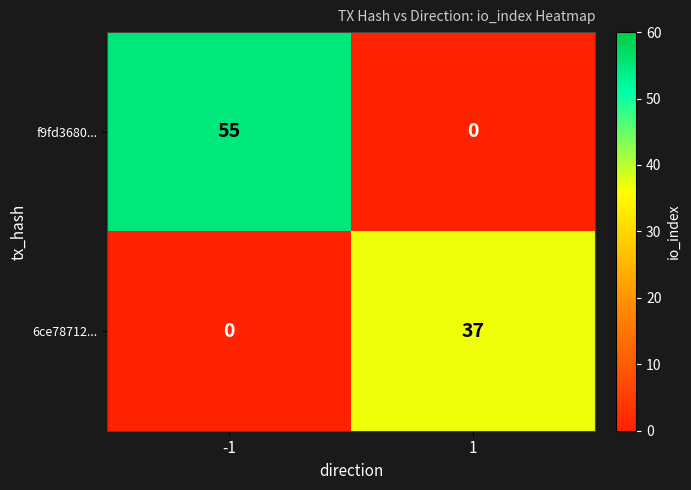

Reading left to right, list all the values displayed in this chart.

f9fd3680...: -1=55	1=0
6ce78712...: -1=0	1=37